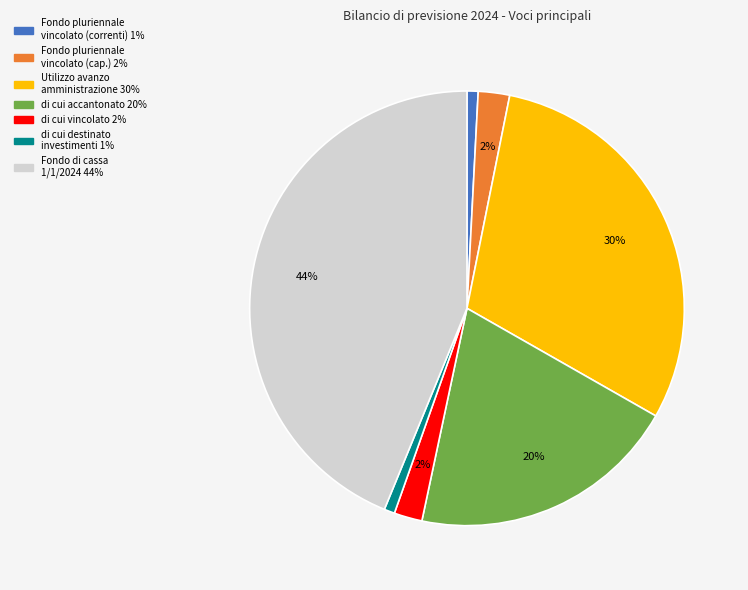

To the nearest percent, what is the difference between the largest and smallest slice percentages?

43%